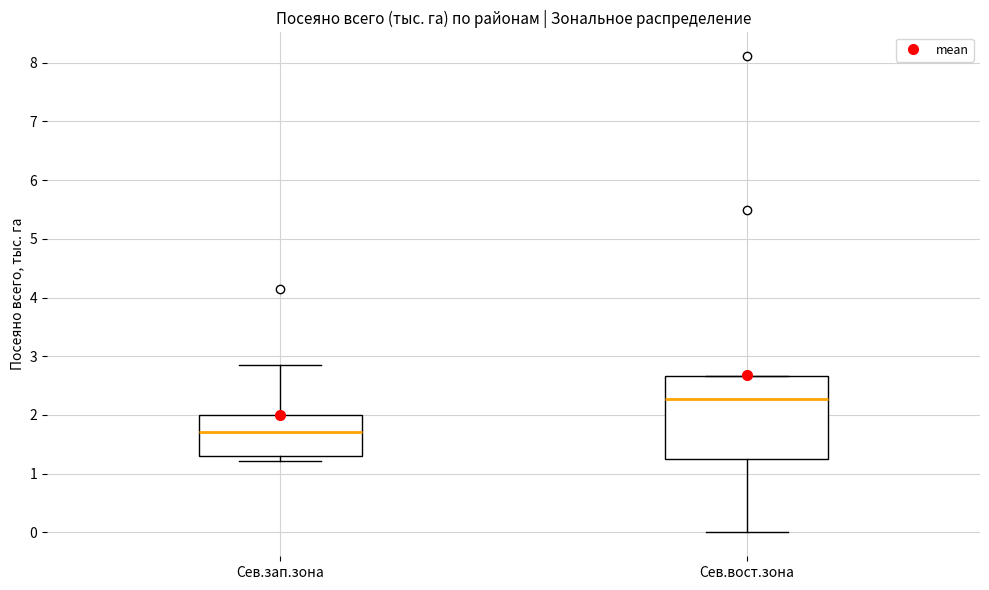

Reading left to right, transcribe this box plot: for each box, give where its median line is, the range the box spans, and where its two whiskers end, as read against the y-axis. The values are not printed on the chart, so give them approximately, as read against the axis.

Сев.зап.зона: median 1.7, box 1.3 to 2.0, whiskers 1.2 to 2.9
Сев.вост.зона: median 2.3, box 1.3 to 2.7, whiskers 0.0 to 2.7